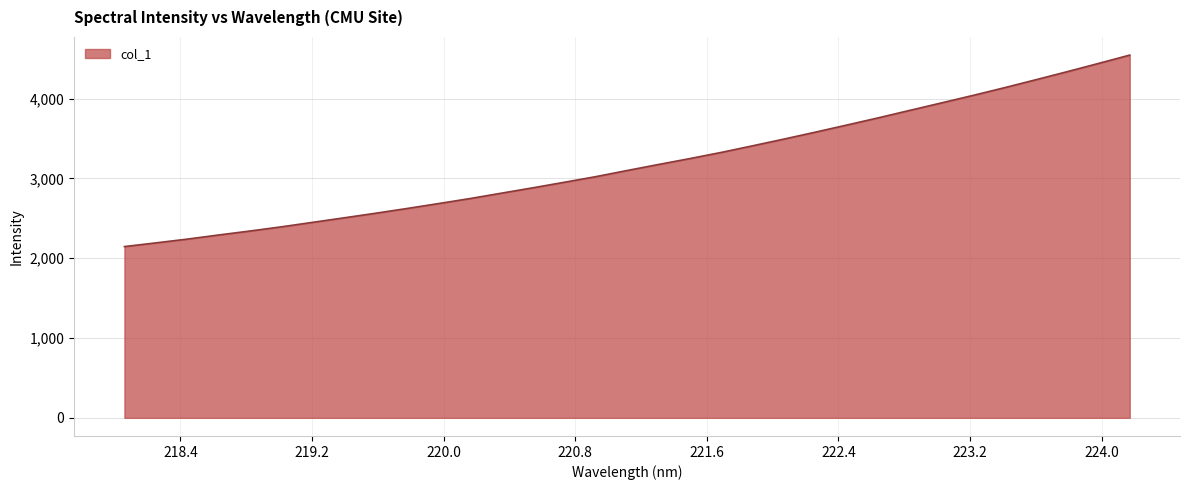

What is the minimum value shown in the chart?

2146.8